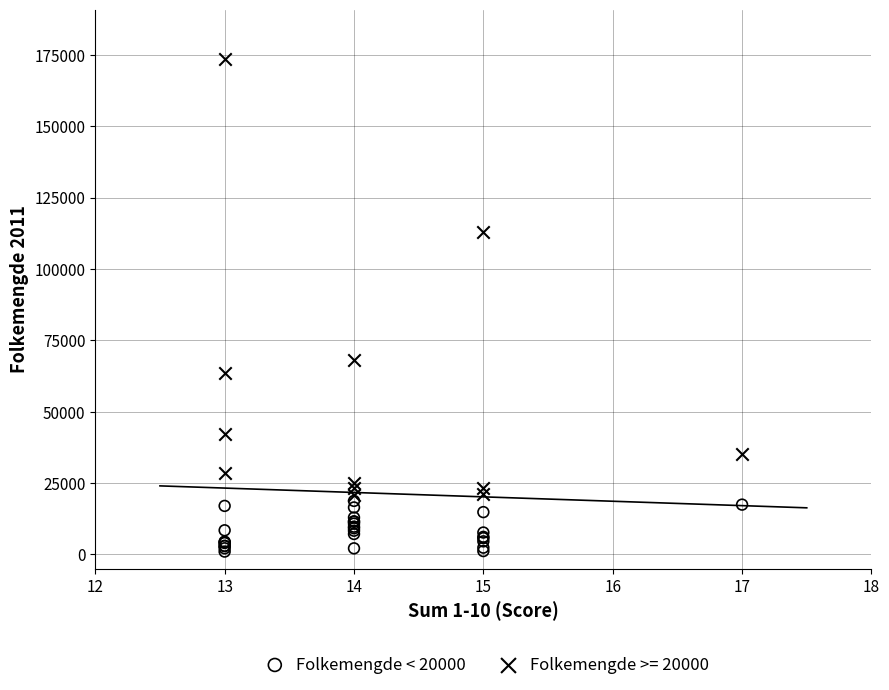

Which series reaches the maximum Y coordinate?

Folkemengde >= 20000